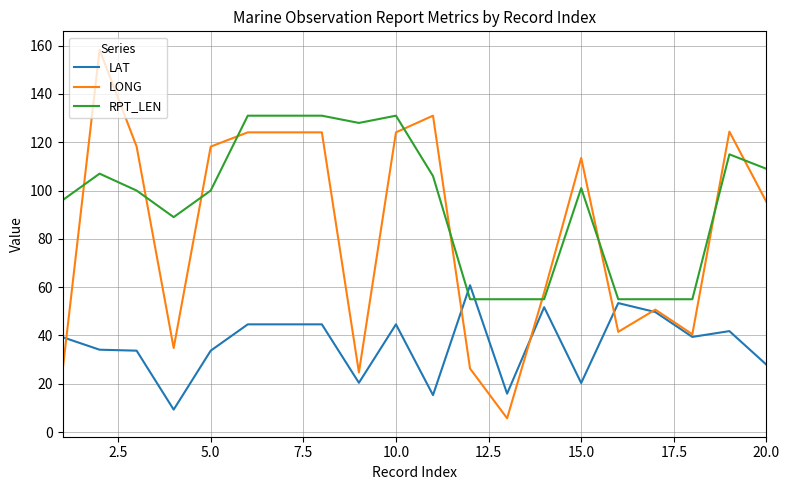

Which series has the largest range (max minus min)?

LONG